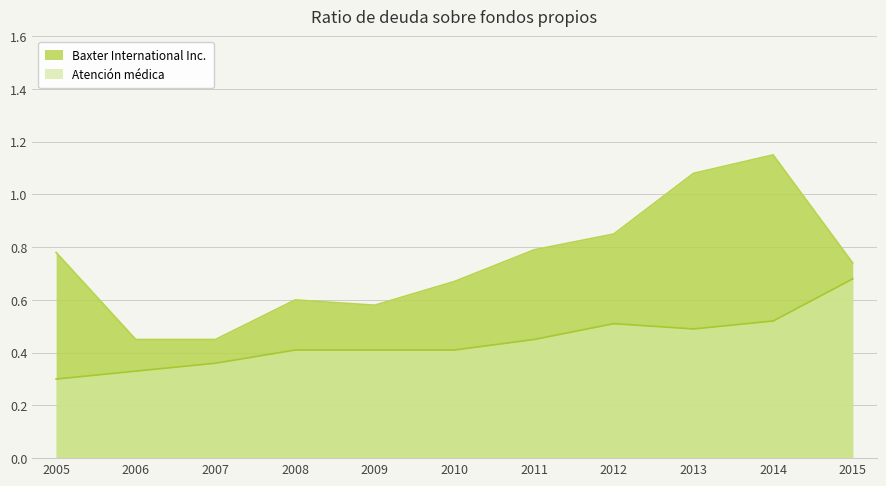

Does the chart have visible grid lines?

Yes